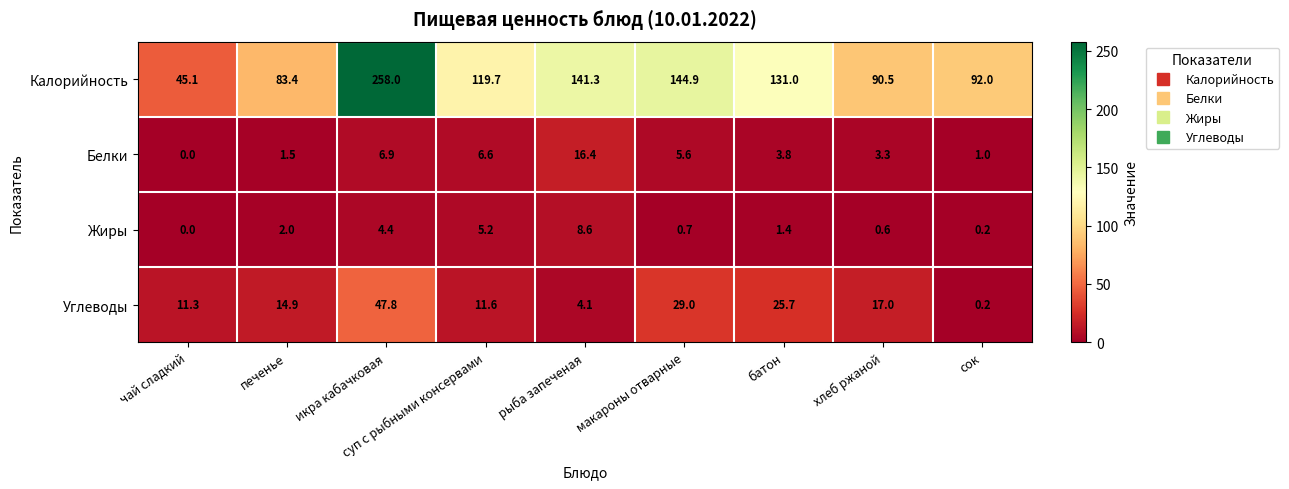

What is the sum of the Жиры values at сок and печенье?

2.2